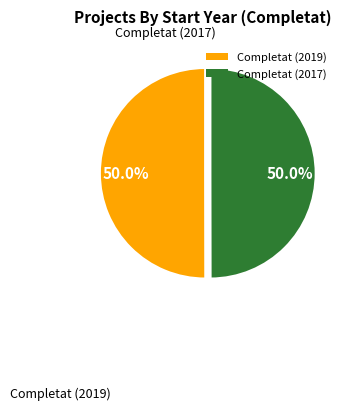

Approximately how many times larger is the value at Completat (2017) compared to Completat (2019)?

1.0